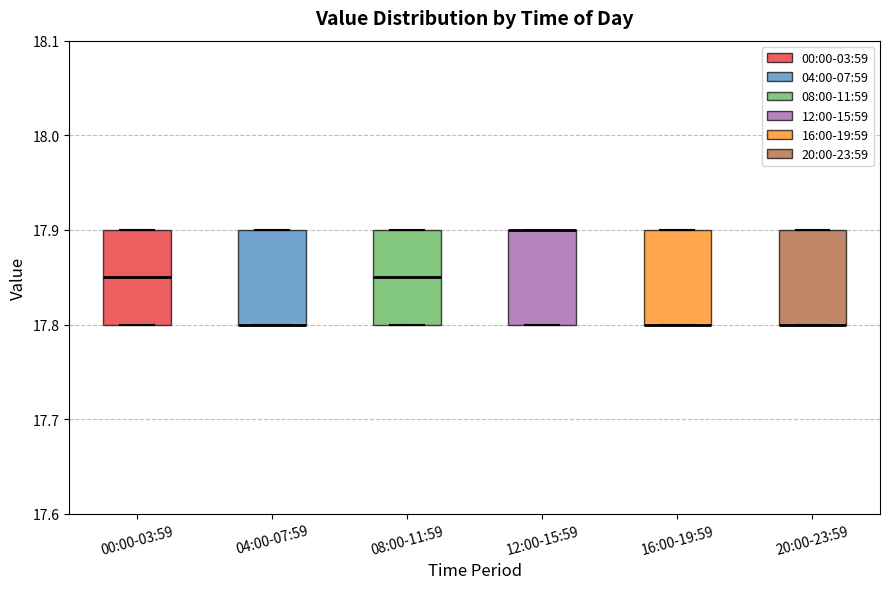

Where is the lower edge of the box for 20:00-23:59 on the y-axis? The values are not printed on the chart, so give them approximately, as read against the axis.

17.80